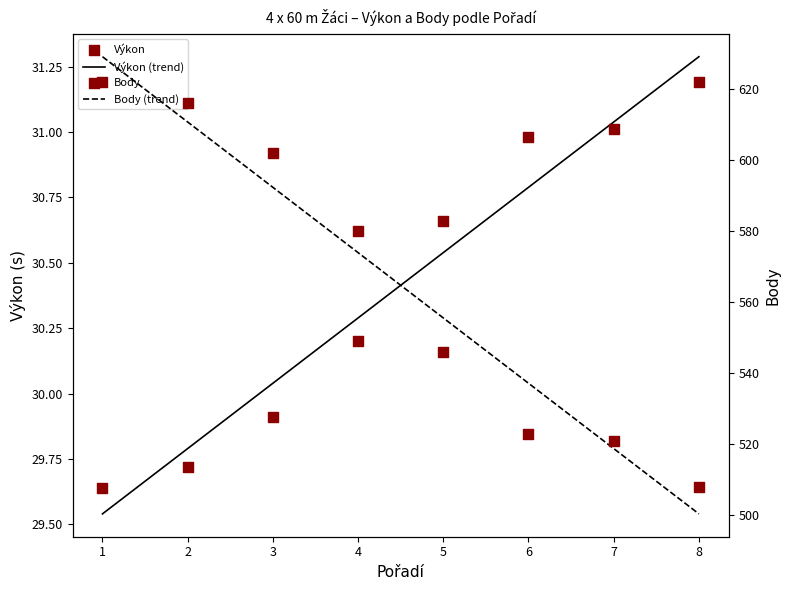

Which series has the widest spread of Y values?

Body